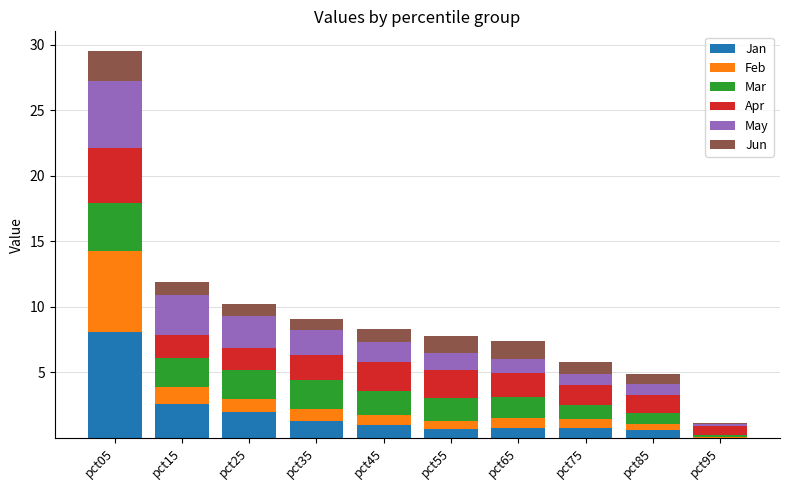

At which category is the sum across all series the highest?

pct05